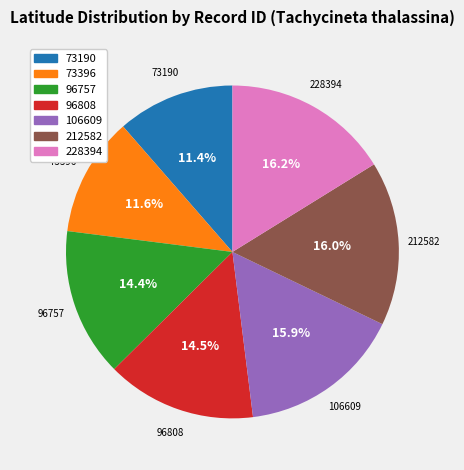

What percentage do 96757 and 212582 together represent?

30.4%